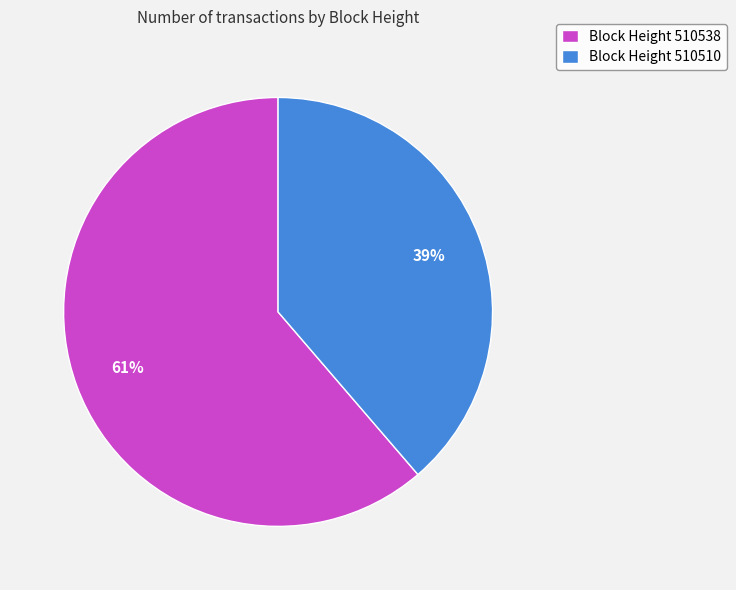

Rank the categories by value from lowest to highest.

Block Height 510510, Block Height 510538